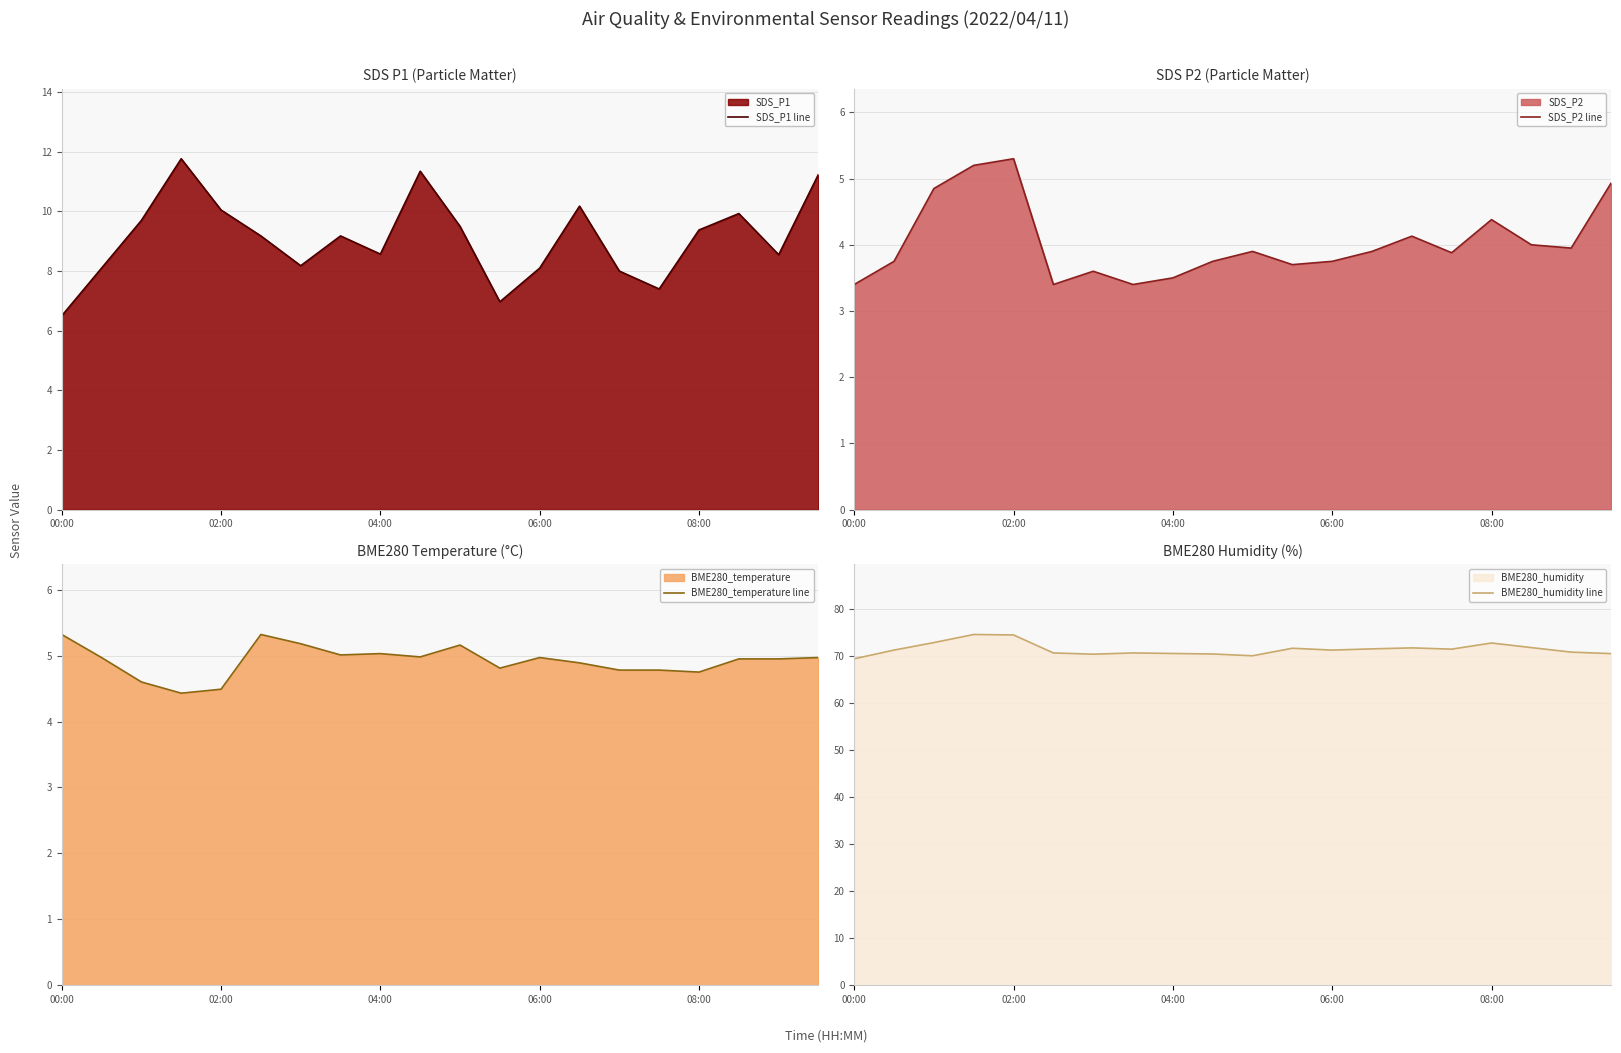

True or false: BME280_temperature line has a value of 2.6 at 08:00.

False